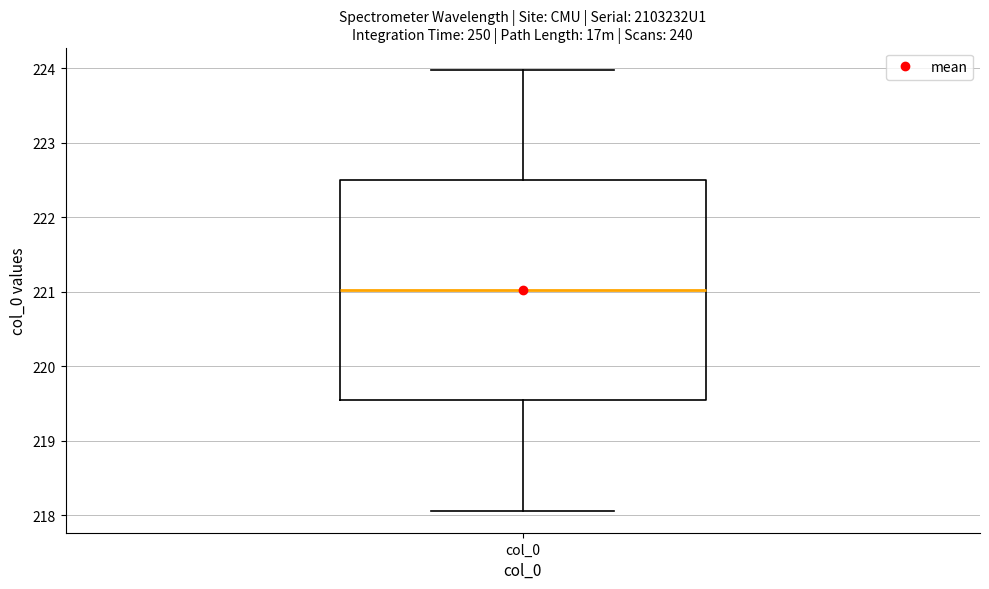

Transcribe this box plot: give where the median line is, the range the box spans, and where the two whiskers end, as read against the y-axis. The values are not printed on the chart, so give them approximately, as read against the axis.

median 221.0, box 219.5 to 222.5, whiskers 218.1 to 224.0